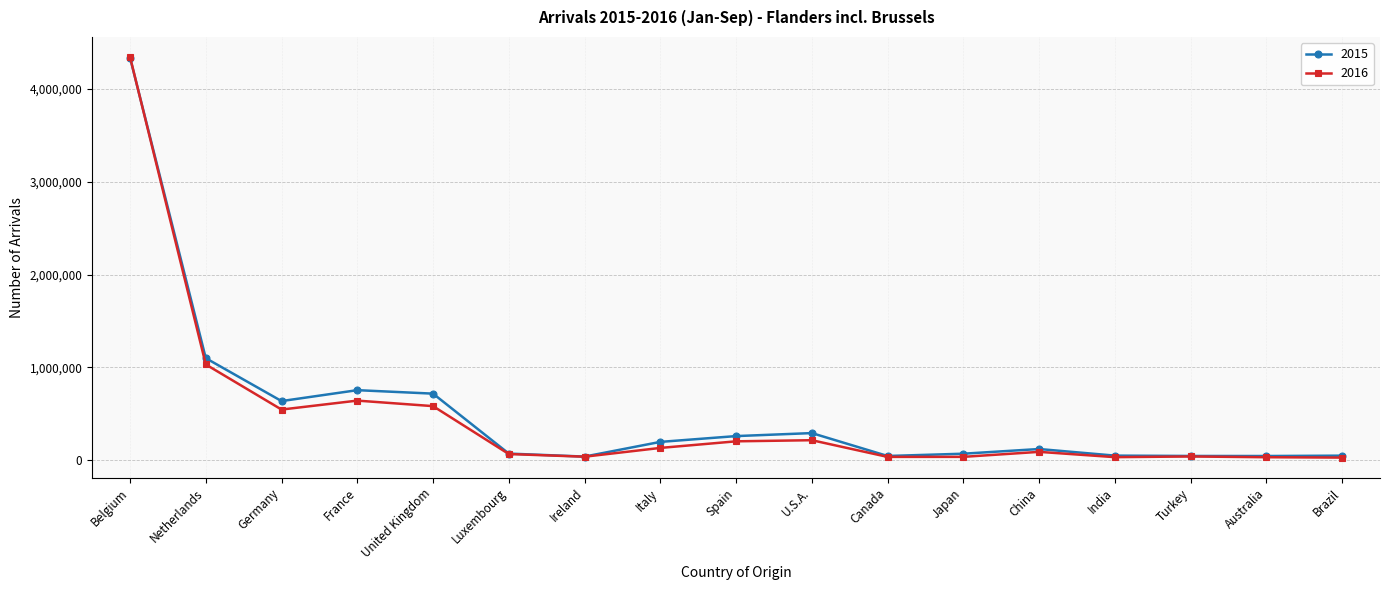

Which series has the widest spread of values?

2016